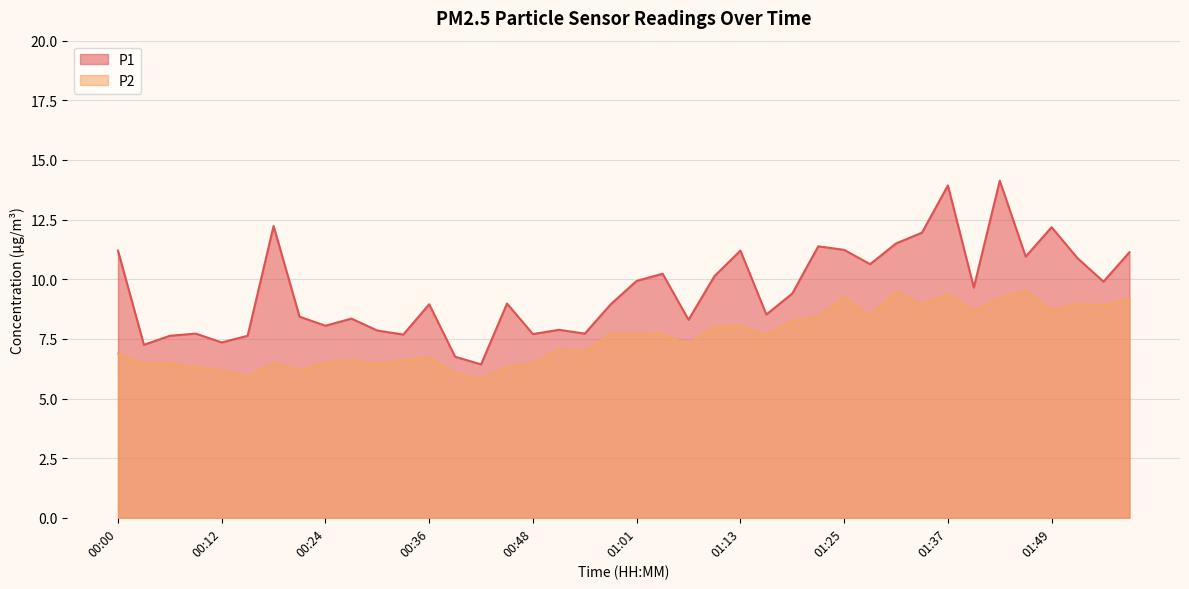

Reading right to left, extract all data points from this chart.

P1: 11.1	9.9	10.9	12.2	10.9	14.1	9.7	13.9	11.9	11.5	10.6	11.2	11.4	9.4	8.5	11.2	10.1	8.3	10.2	9.9	8.9	7.7	7.9	7.7	9.0	6.4	6.8	8.9	7.7	7.8	8.3	8.1	8.4	12.2	7.6	7.3	7.7	7.6	7.2	11.2
P2: 9.2	8.9	9.0	8.7	9.5	9.2	8.7	9.3	8.9	9.5	8.4	9.2	8.4	8.2	7.7	8.0	8.0	7.2	7.7	7.7	7.7	7.0	7.0	6.5	6.3	5.8	6.0	6.7	6.6	6.5	6.6	6.5	6.2	6.5	5.9	6.2	6.3	6.5	6.5	6.9